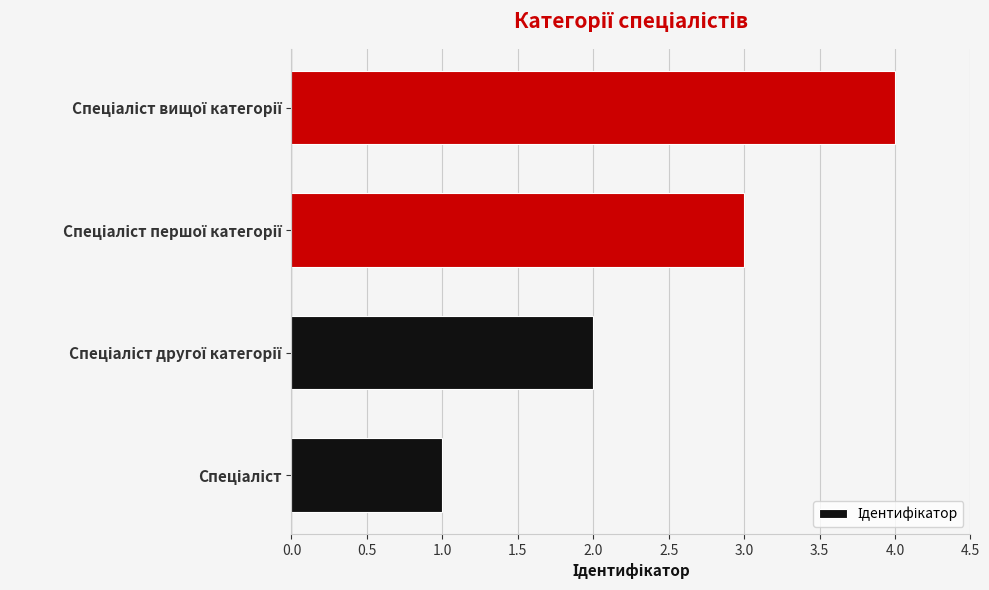

What is the maximum value shown in the chart?

4